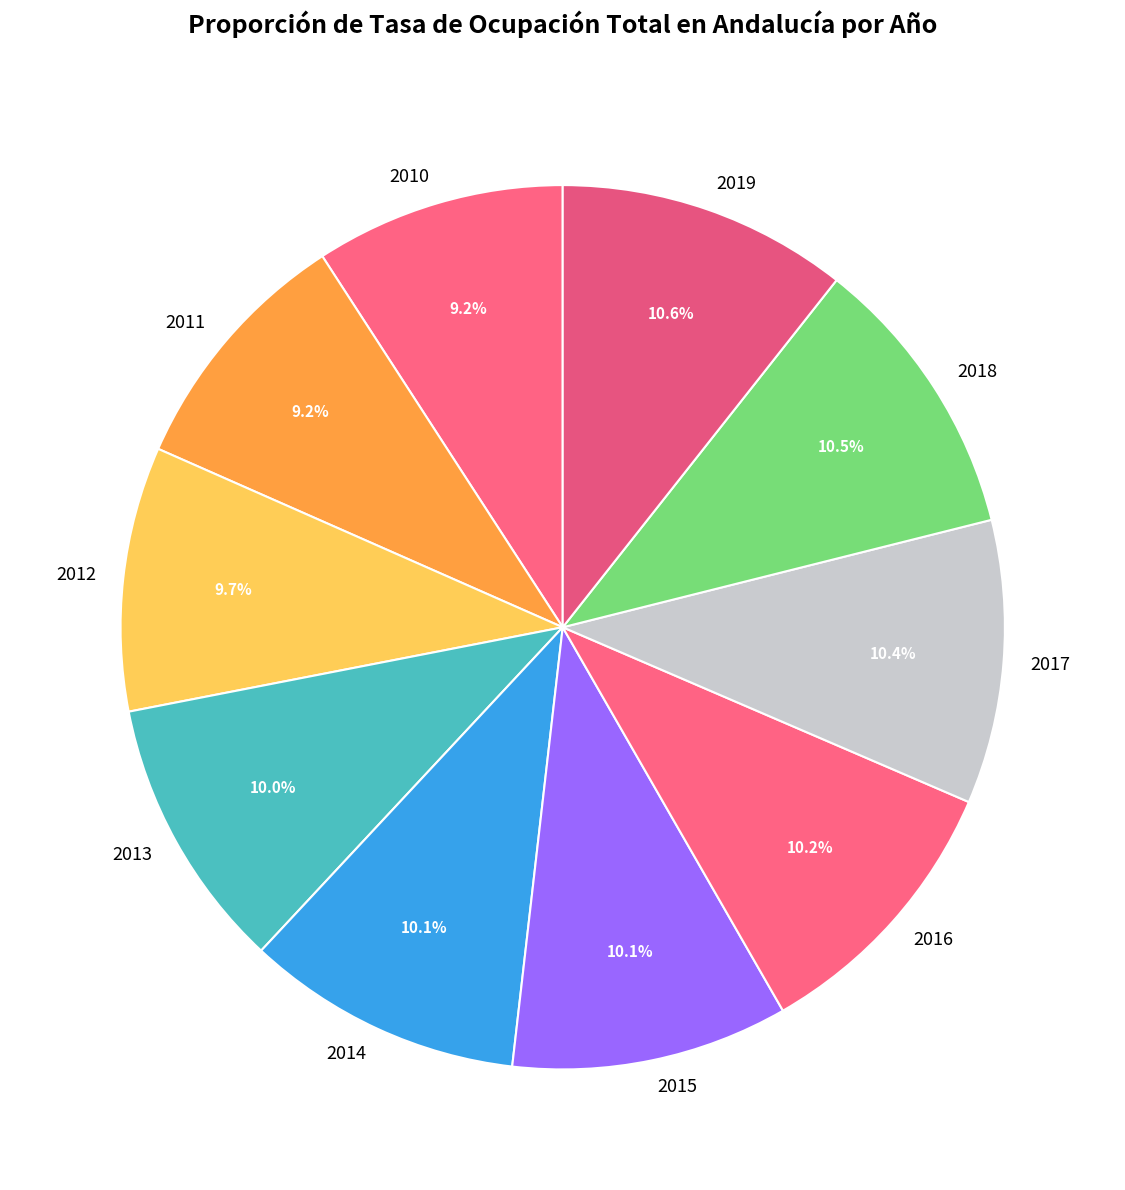

What portion of the pie excludes 2017?

89.7%